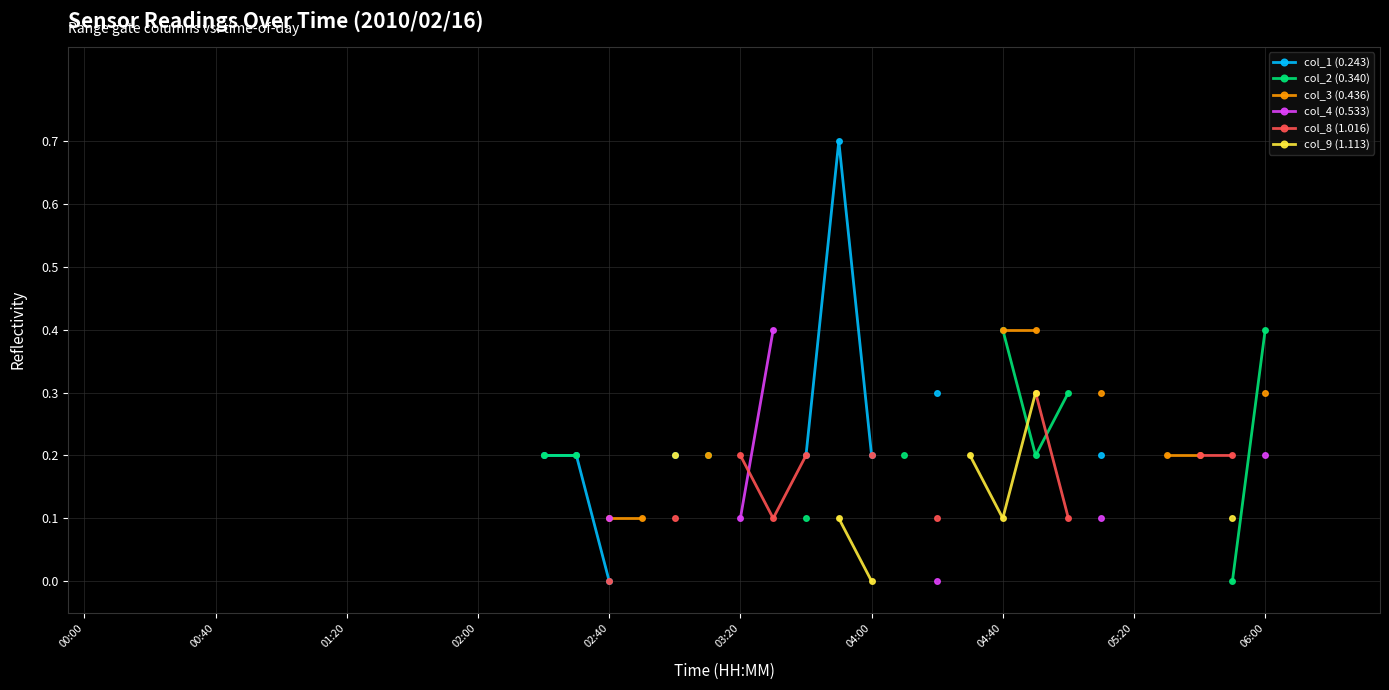

How many distinct data groups are displayed?

6